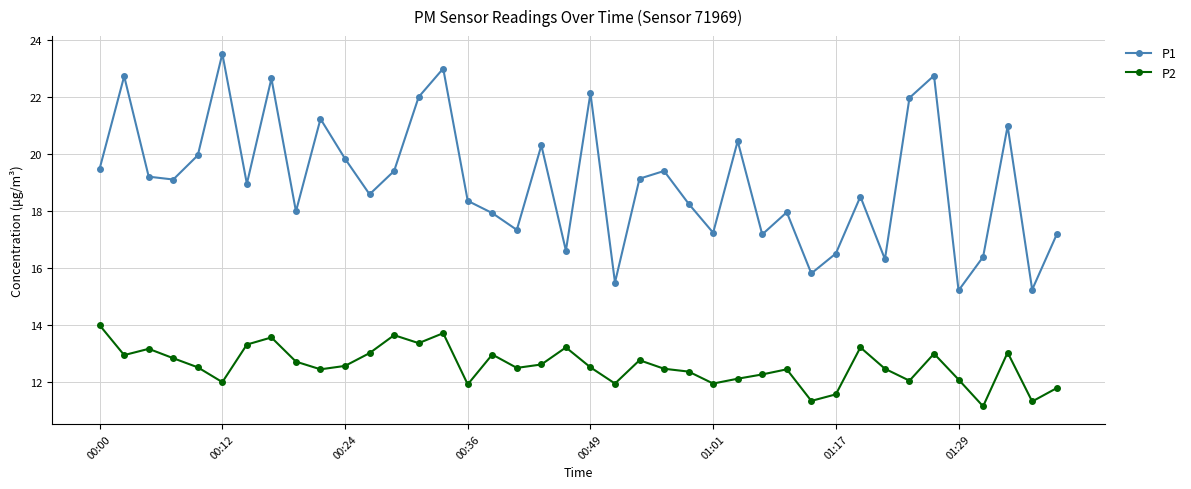

True or false: P1 and P2 intersect in this chart.

False